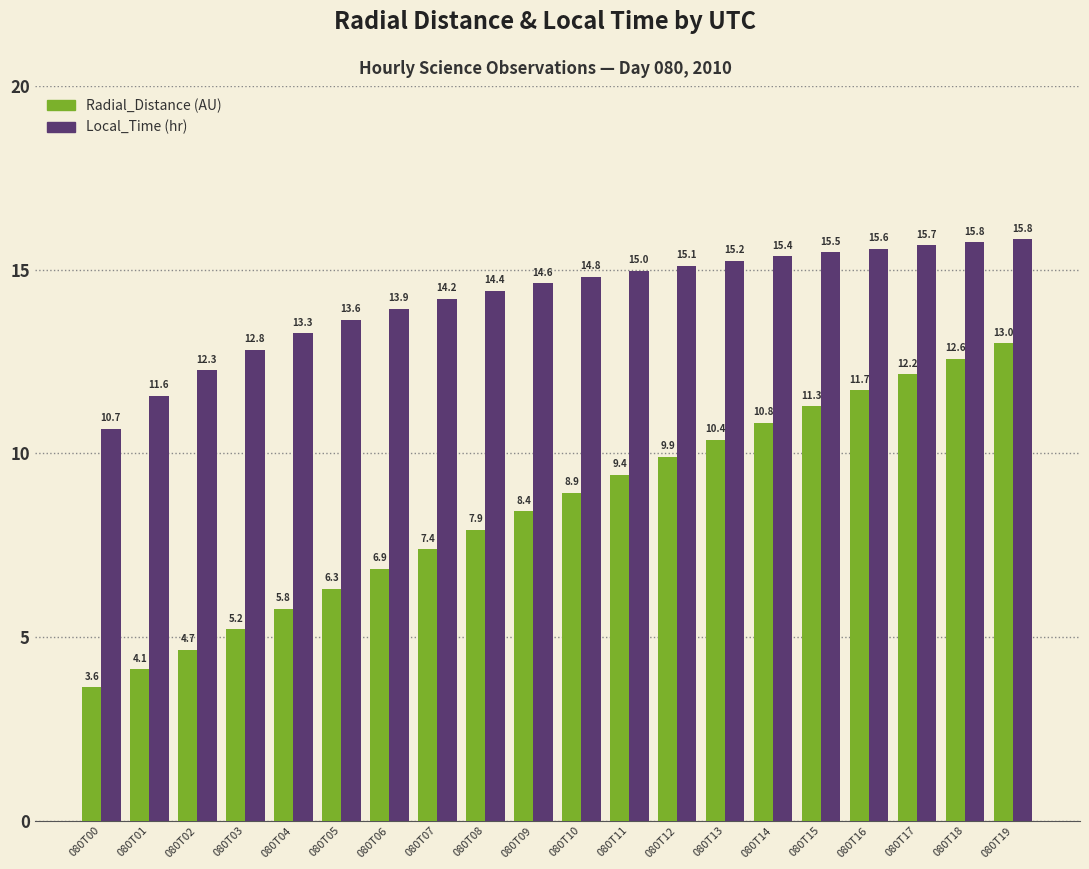

What is the difference between the highest and lowest values at 080T17?

3.5